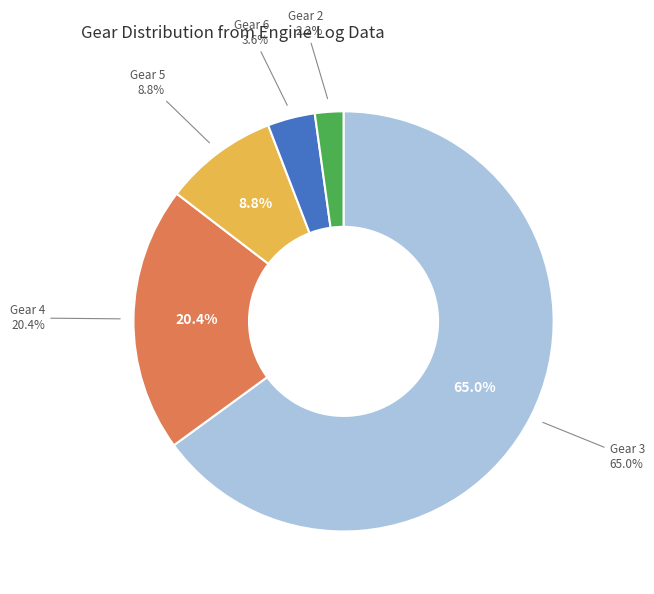

To the nearest percent, what is the difference between the Gear 4 and Gear 5 slice percentages?

12%